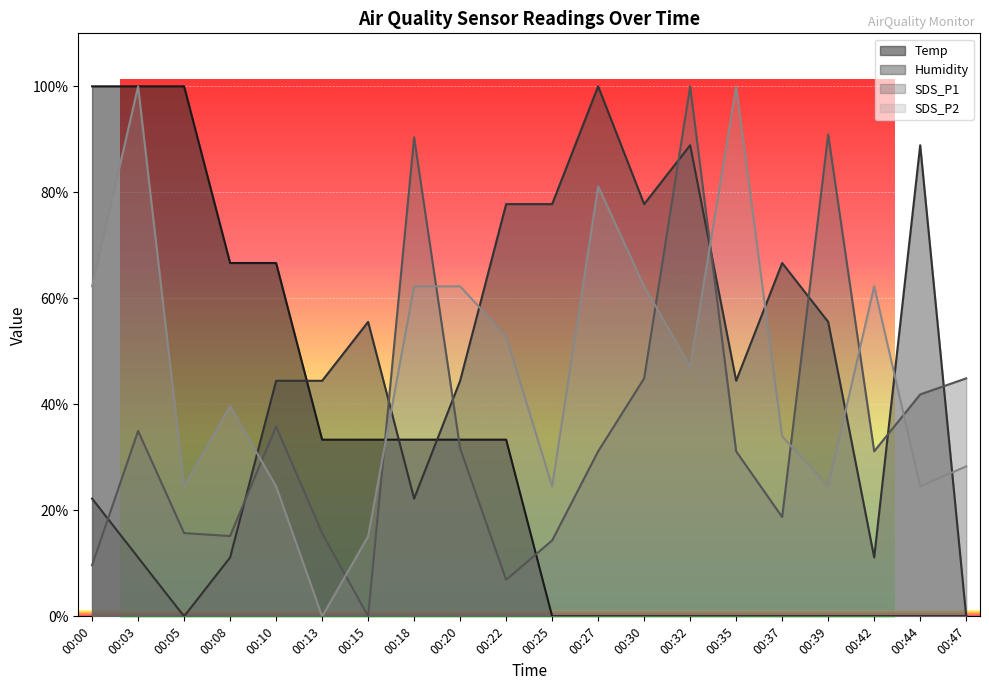

The SDS_P2 series shows 81.1 at 00:27. True or false?

True